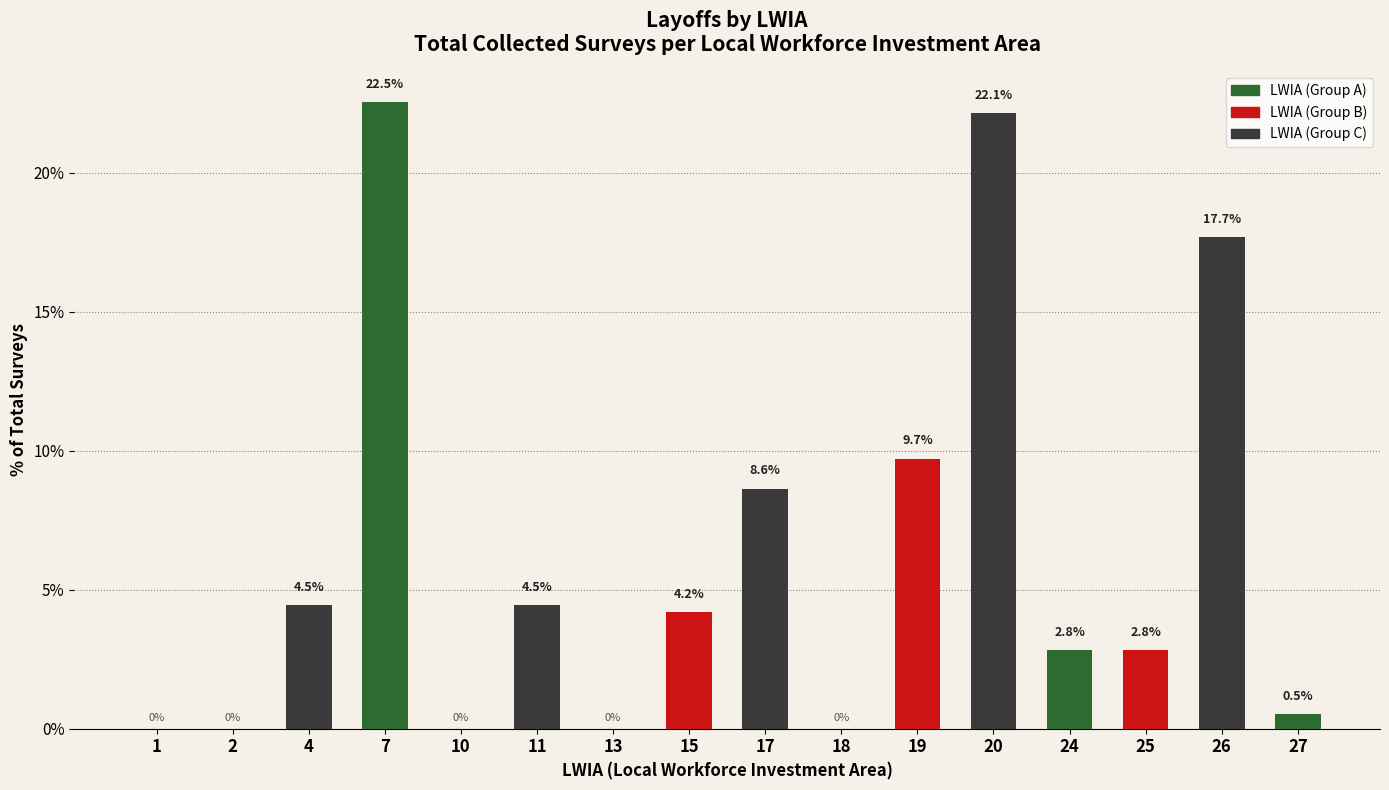

Count the number of data series in this chart.

1